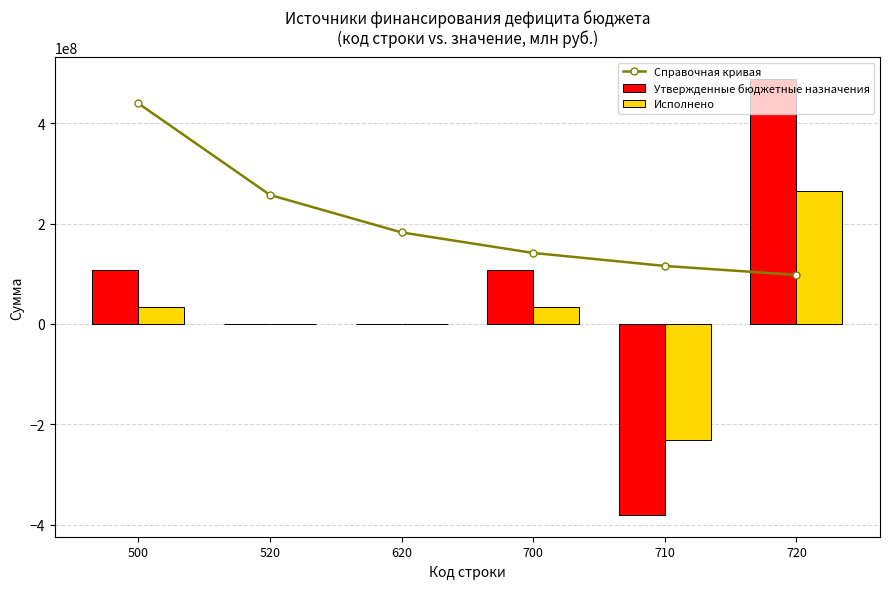

What are all the series names shown in the legend?

Справочная кривая, Утвержденные бюджетные назначения, Исполнено